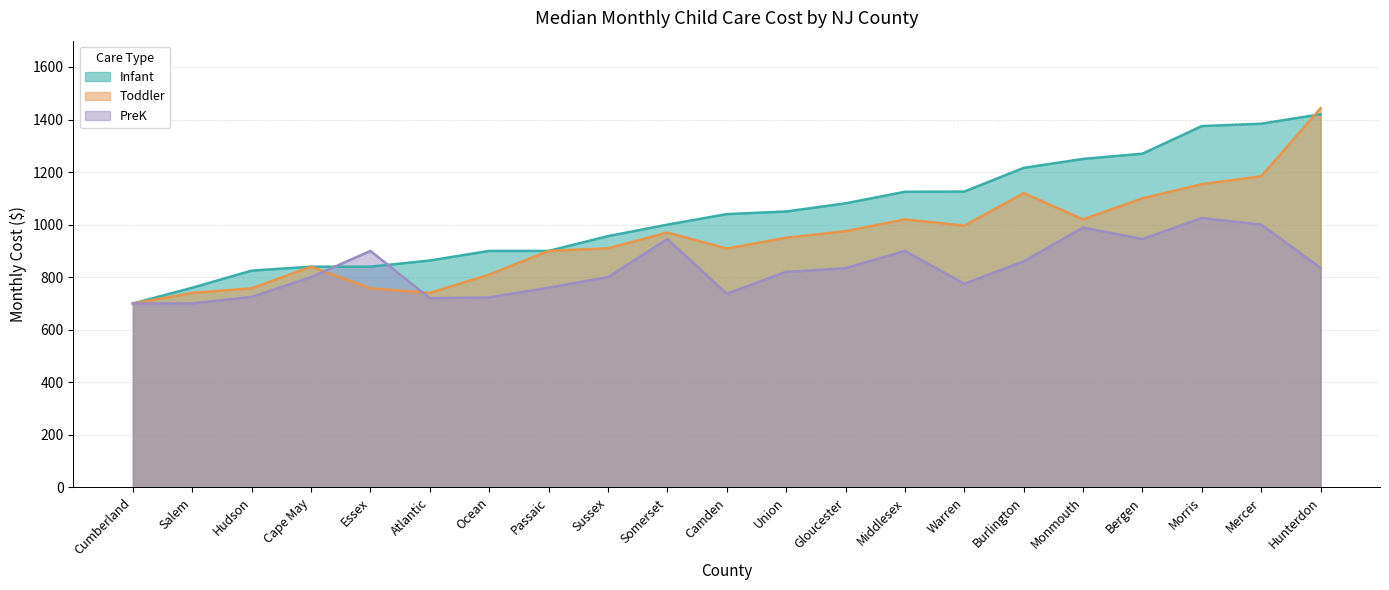

How many lines are shown in the chart?

3